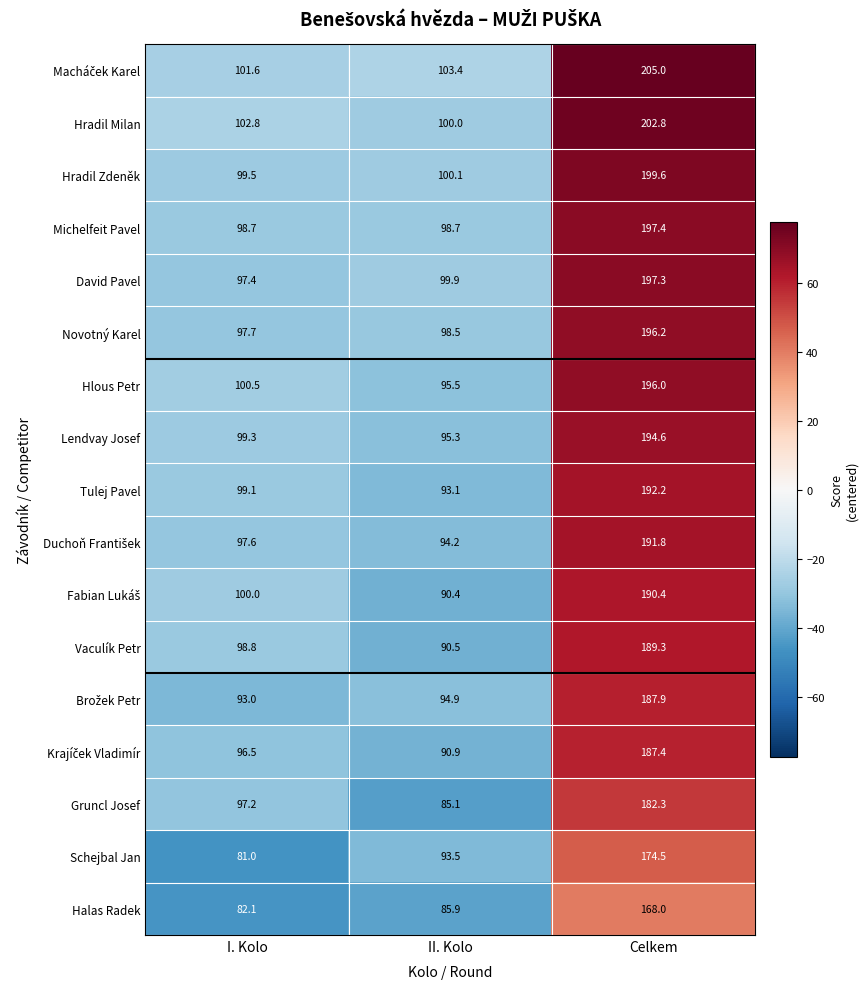

True or false: Michelfeit Pavel has a value of 177.4 at I. Kolo.

False